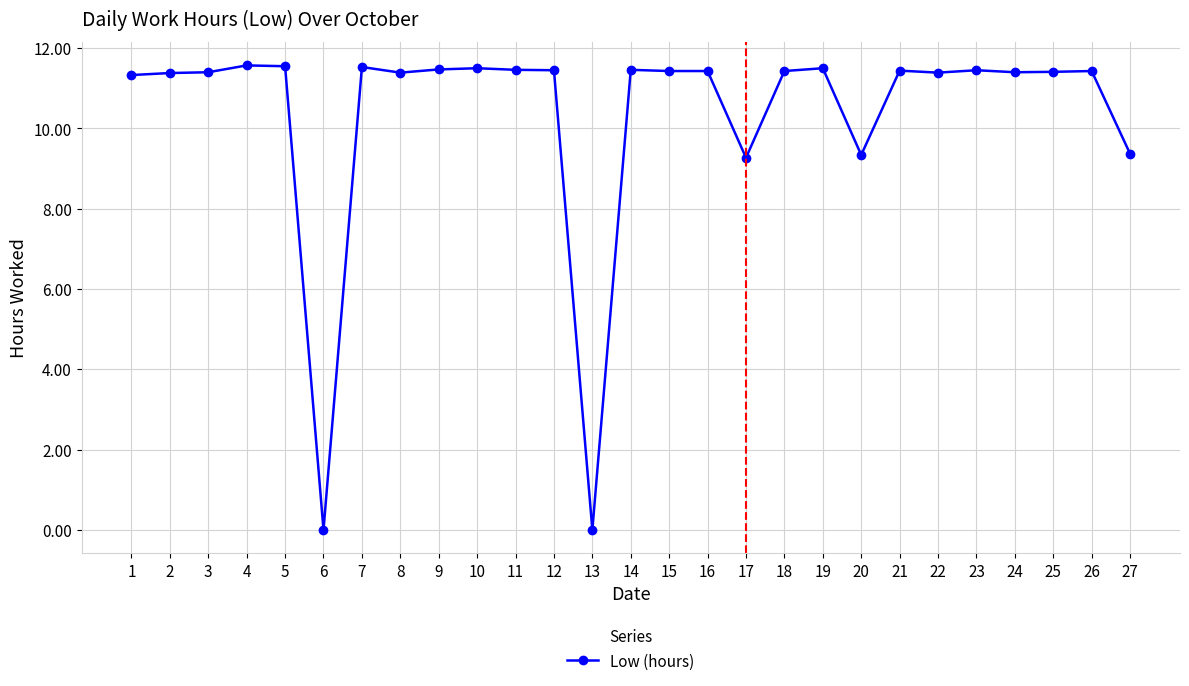

What is the sum of the values at 27 and 24?

20.8